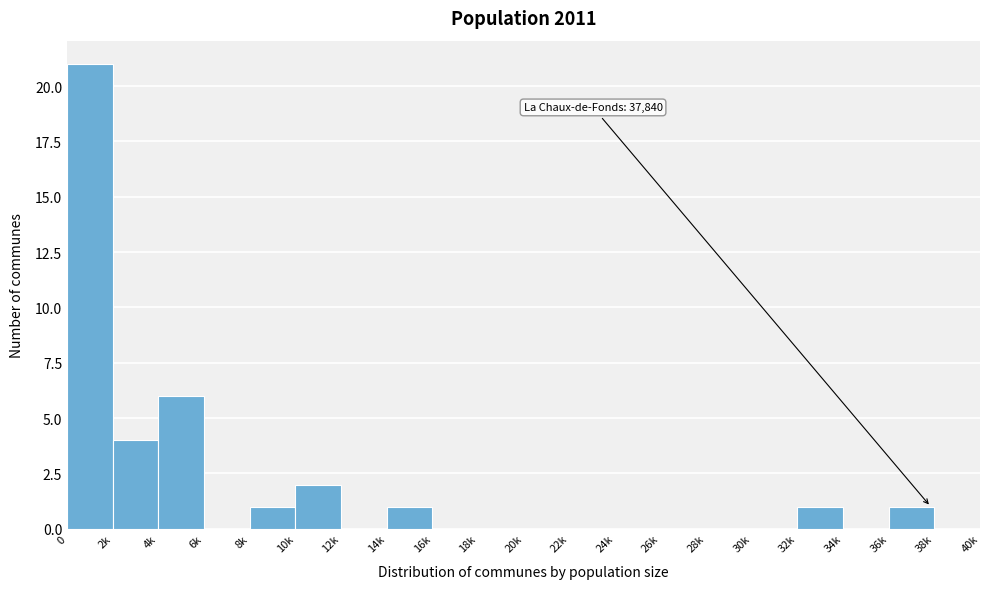

Reading left to right, transcribe all the data shown in this chart.

0=21	2k=4	4k=6	6k=0	8k=1	10k=2	12k=0	14k=1	16k=0	18k=0	20k=0	22k=0	24k=0	26k=0	28k=0	30k=0	32k=1	34k=0	36k=1	38k=0